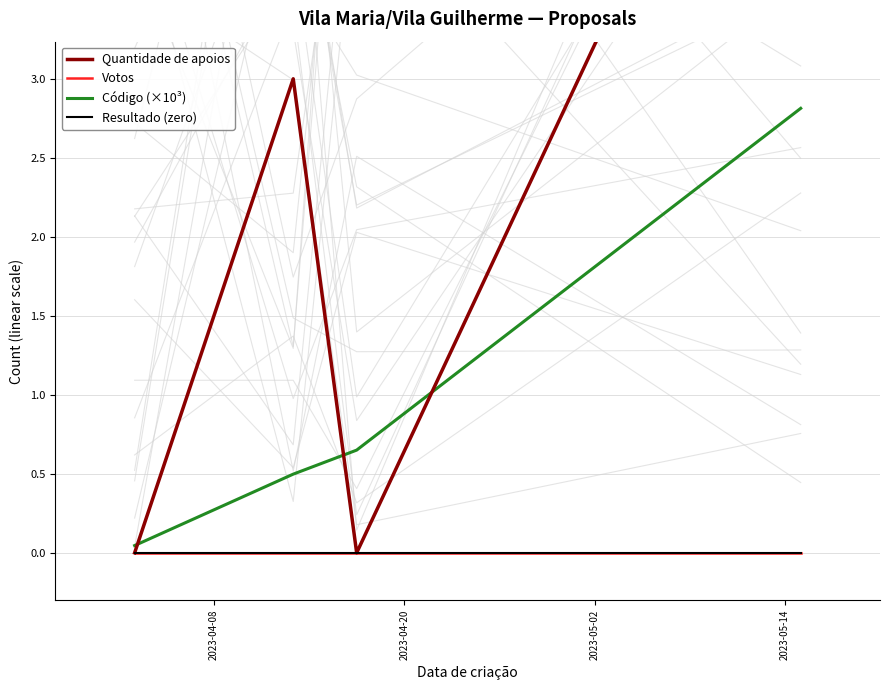

True or false: Votos has more than 0 points higher than both neighbors.

False